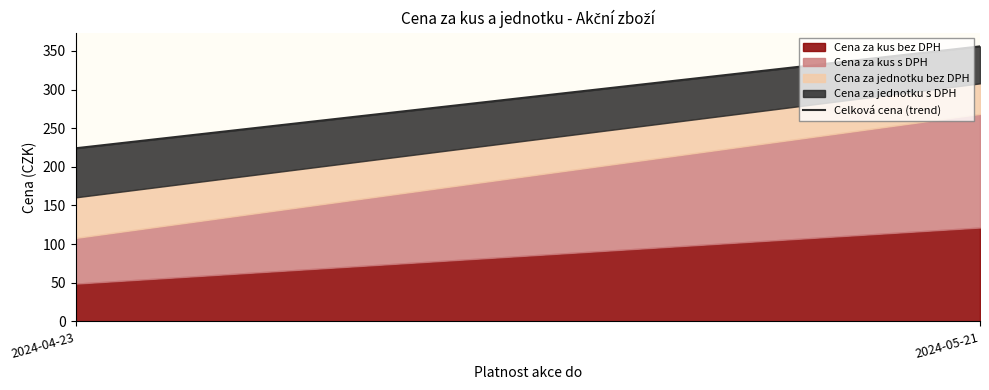

What is the difference between the maximum and minimum values?

131.8